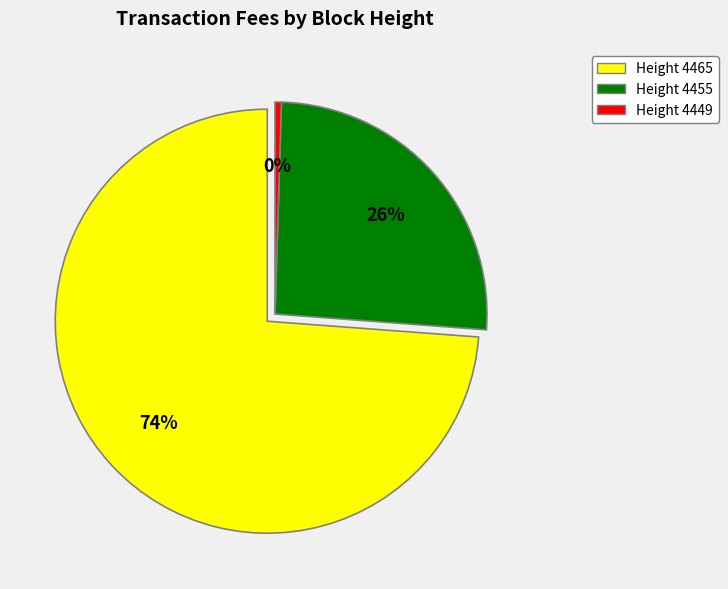

Count the number of slices in the pie.

3